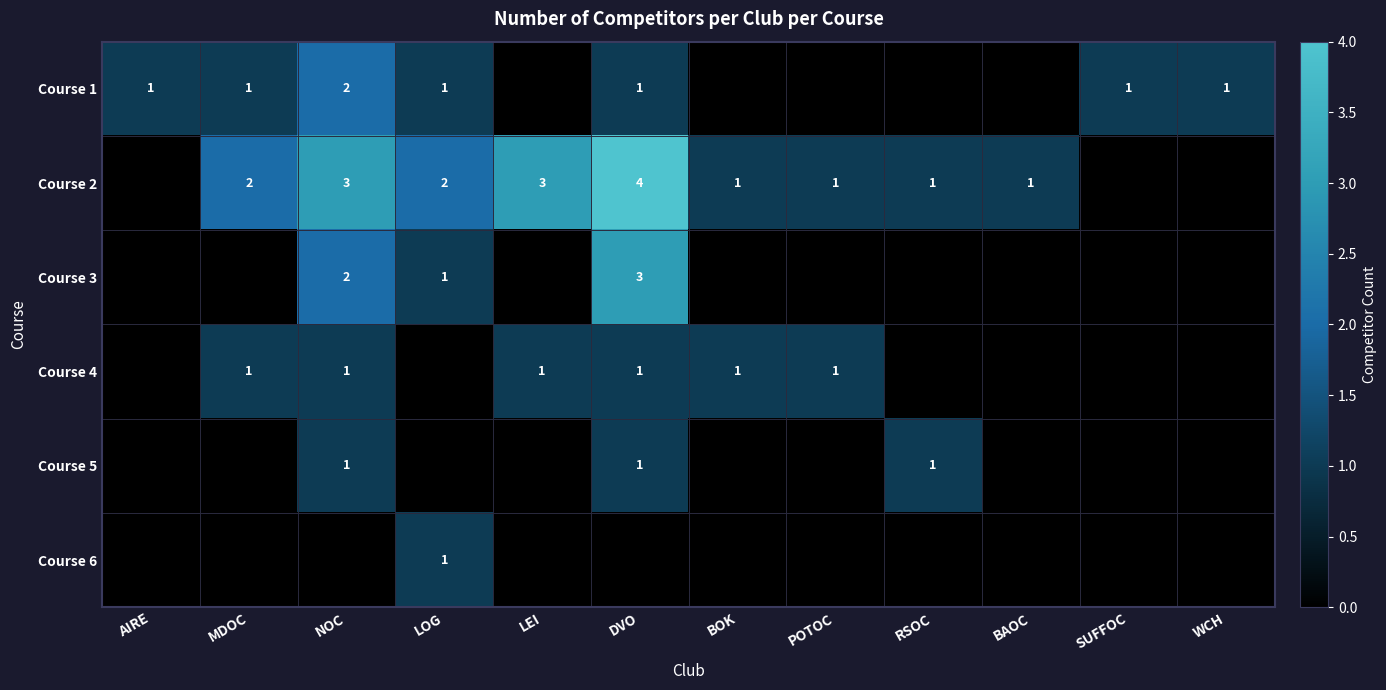

True or false: Course 4 has a value of 0 at LEI.

False